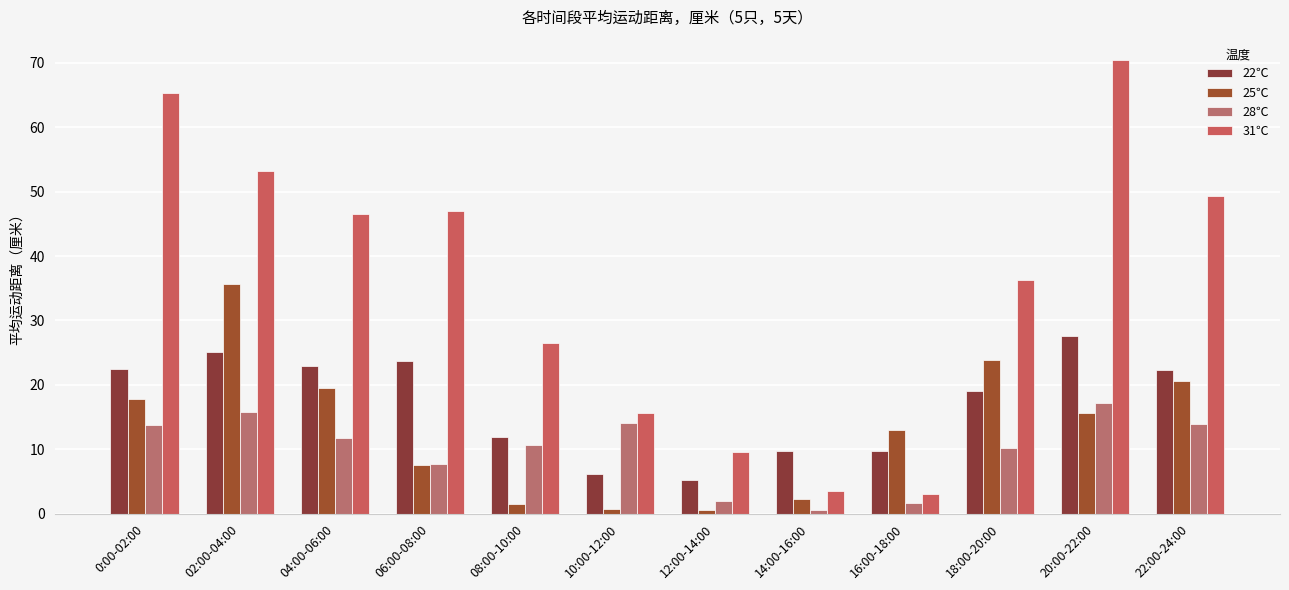

What are all the series names shown in the legend?

22℃, 25℃, 28℃, 31℃